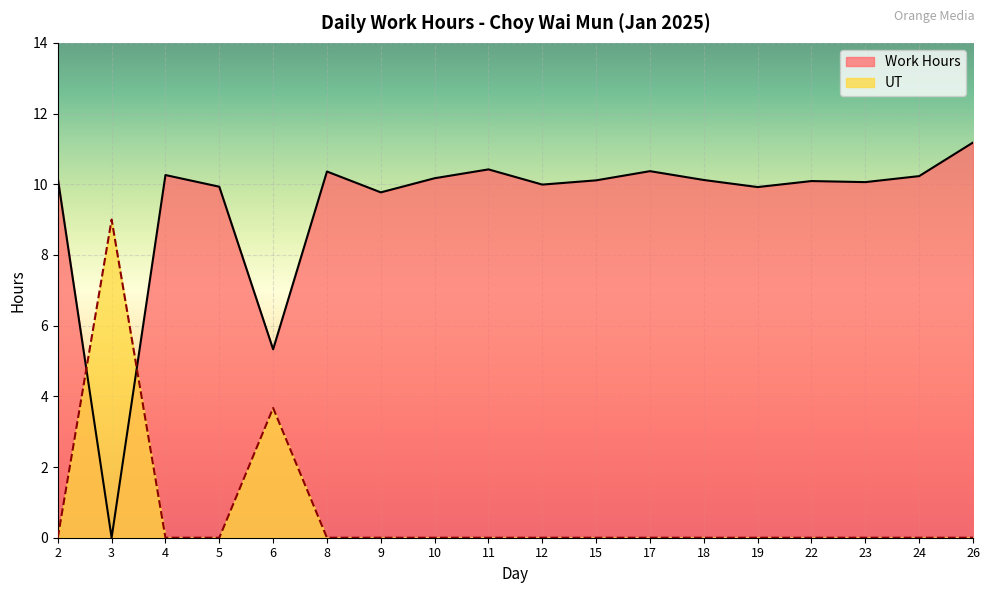

What is the average value of the UT series?

0.7